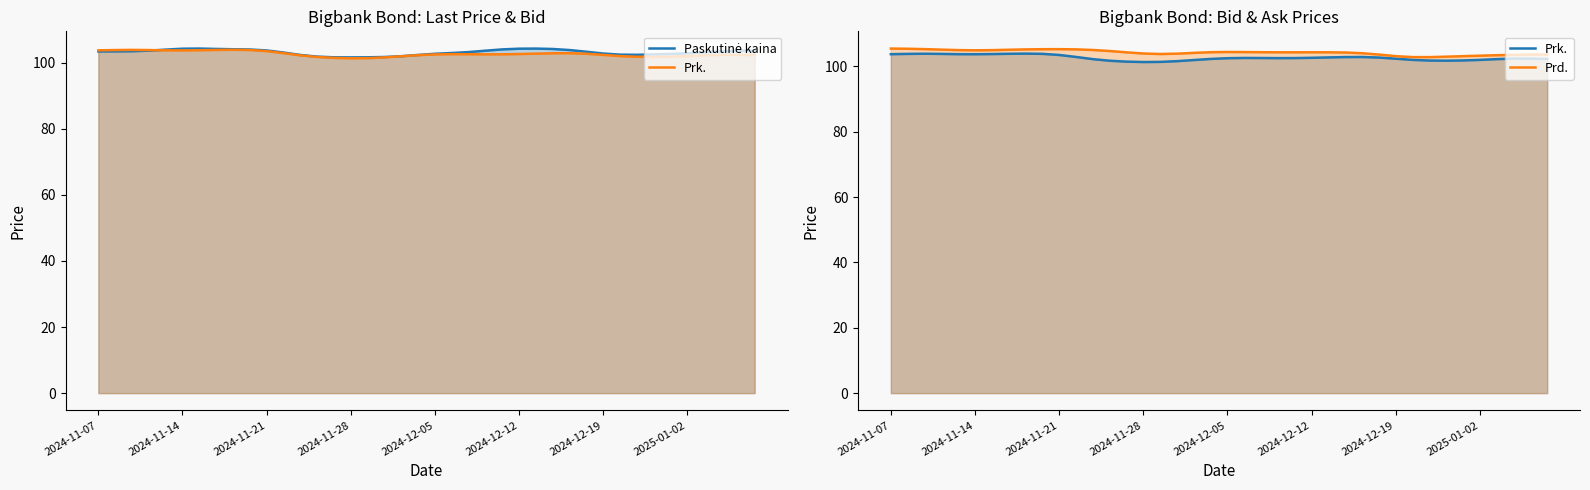

Reading right to left, extract all data points from this chart.

Paskutinė kaina: 103.7	103.6	103.4	103.1	102.9	102.7	102.5	102.4	102.4	102.8	103.3	103.8	104.2	104.3	104.2	104.0	103.6	103.2	102.9	102.7	102.3	102.0	101.7	101.6	101.6	101.6	101.8	102.3	103.1	103.7	104.0	104.1	104.2	104.3	104.2	104.0	103.6	103.5	103.4	103.4
Prk.: 102.3	102.4	102.4	102.2	102.0	101.8	101.8	101.8	102.0	102.4	102.7	102.9	102.9	102.8	102.6	102.6	102.5	102.6	102.6	102.5	102.3	102.0	101.6	101.4	101.3	101.5	101.7	102.2	102.9	103.5	103.8	103.9	103.9	103.8	103.7	103.7	103.8	103.9	103.8	103.7
Prd.: 103.6	103.6	103.5	103.4	103.3	103.1	103.0	102.8	102.9	103.1	103.6	104.0	104.3	104.3	104.3	104.3	104.3	104.3	104.4	104.4	104.3	104.1	103.9	103.8	104.0	104.3	104.7	105.0	105.2	105.3	105.3	105.2	105.1	105.0	104.9	105.0	105.1	105.3	105.4	105.5